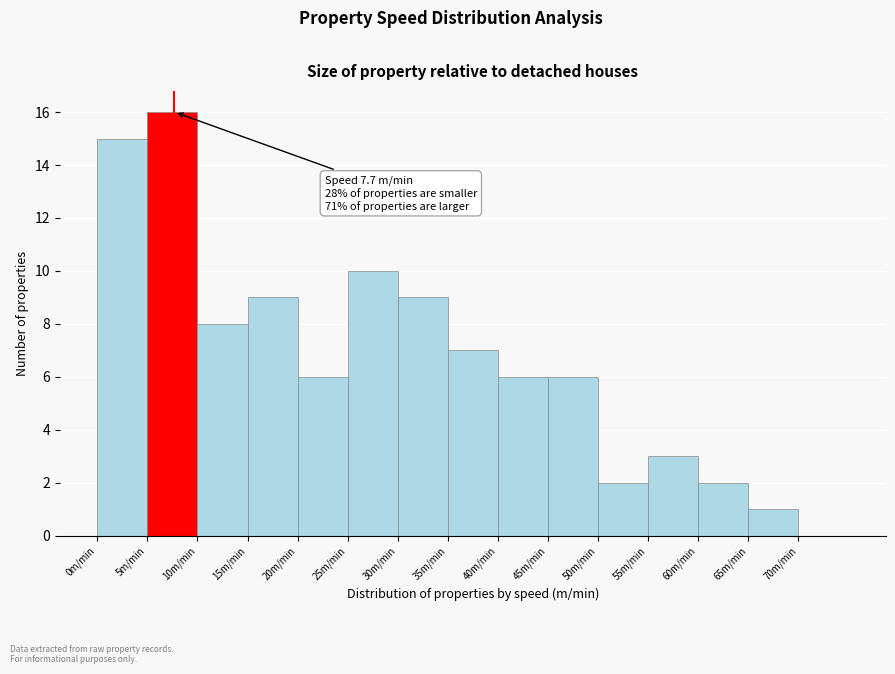

Over which range of the x-axis is the bar tallest?

5 to 10